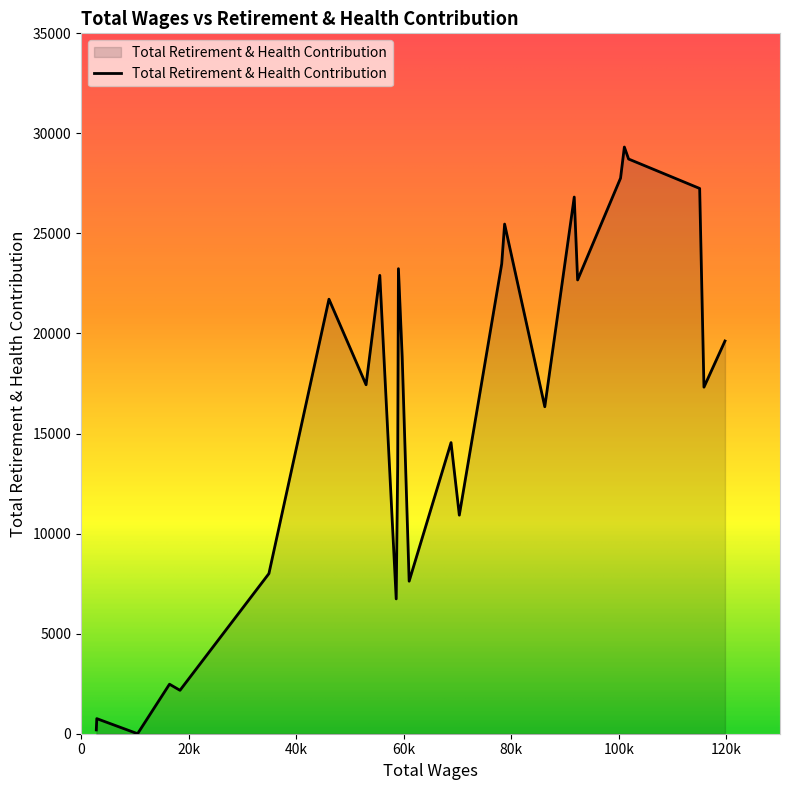

What is the sum of all values?

435707